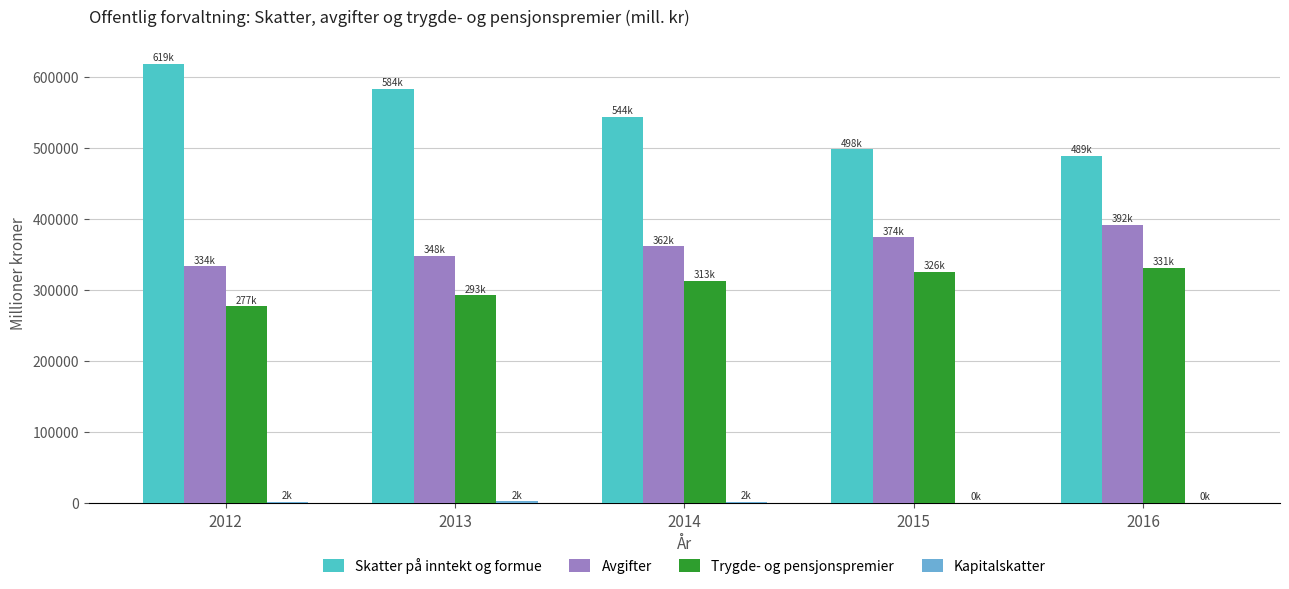

Which series has the largest total across all categories?

Skatter på inntekt og formue